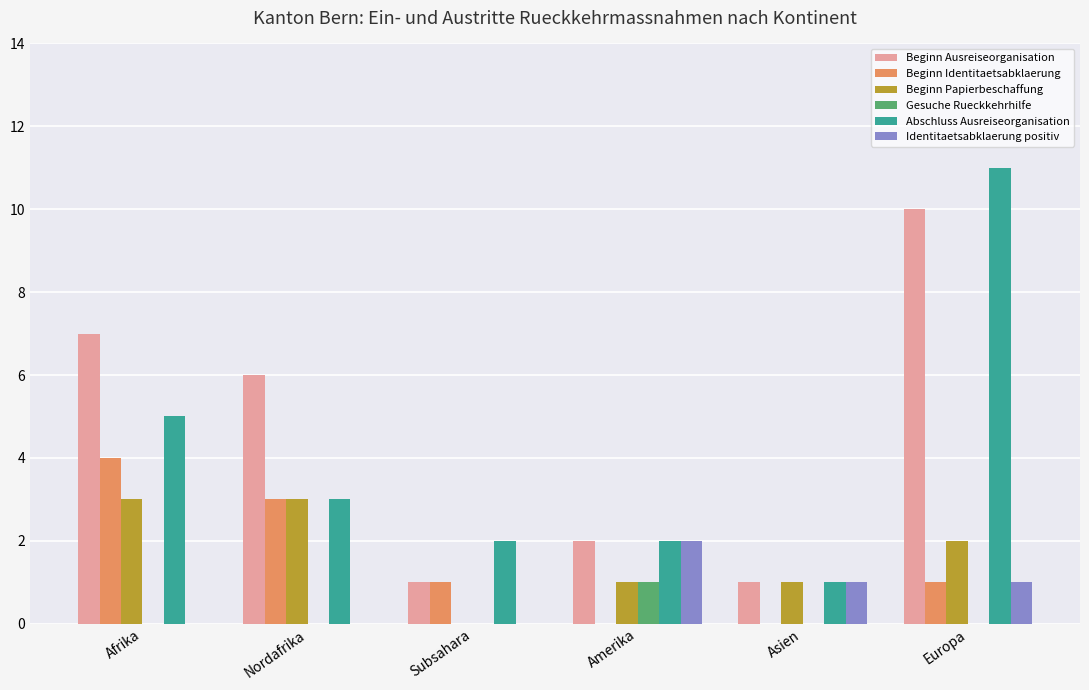

Between Nordafrika and Europa, which series saw the biggest shift?

Abschluss Ausreiseorganisation